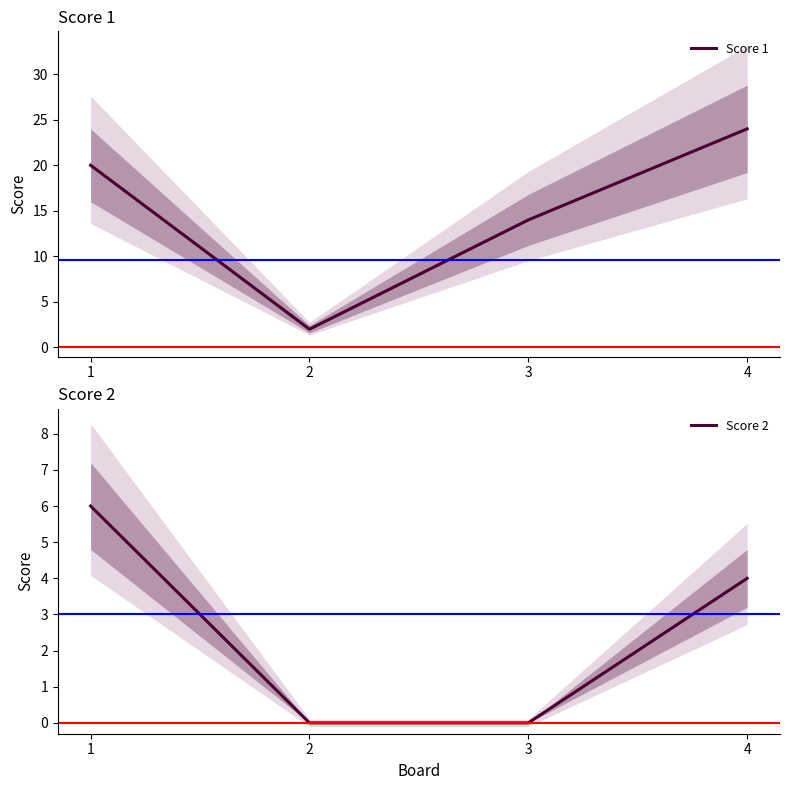

True or false: Score 1 and Score 2 intersect in this chart.

False